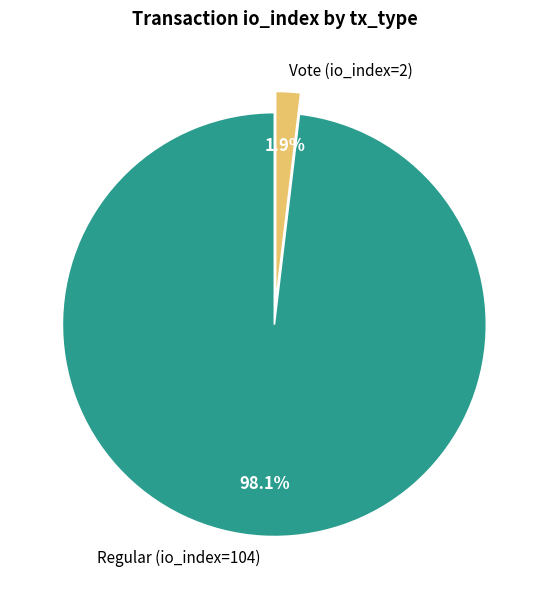

Do Regular (io_index=104) and Vote (io_index=2) together represent more than half of the pie?

Yes